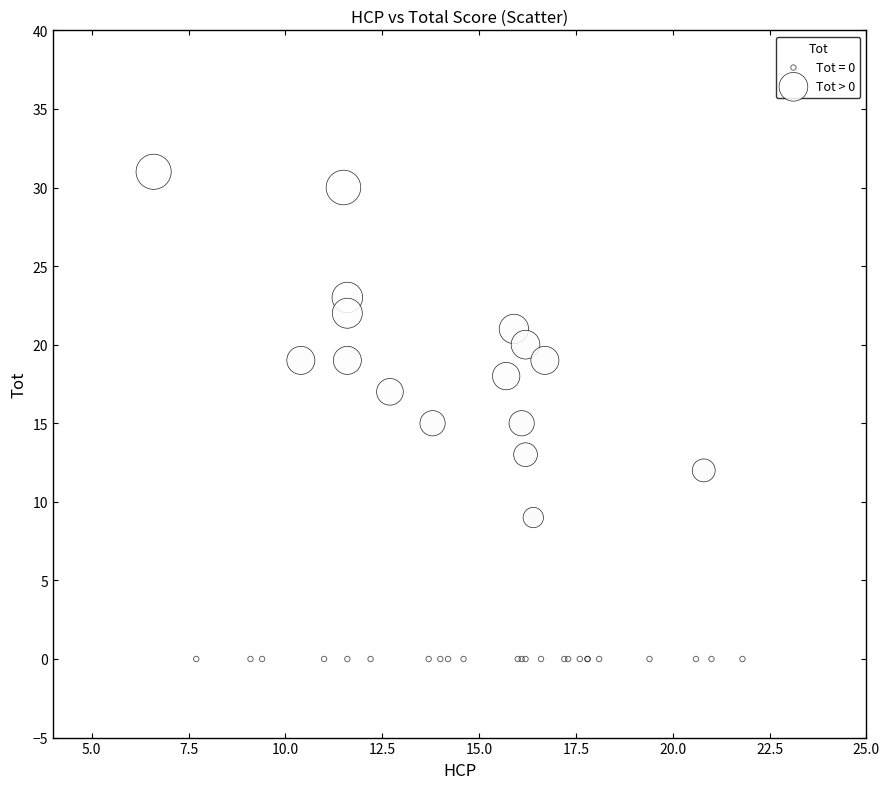

Which series contains the lowest Y value?

Tot = 0